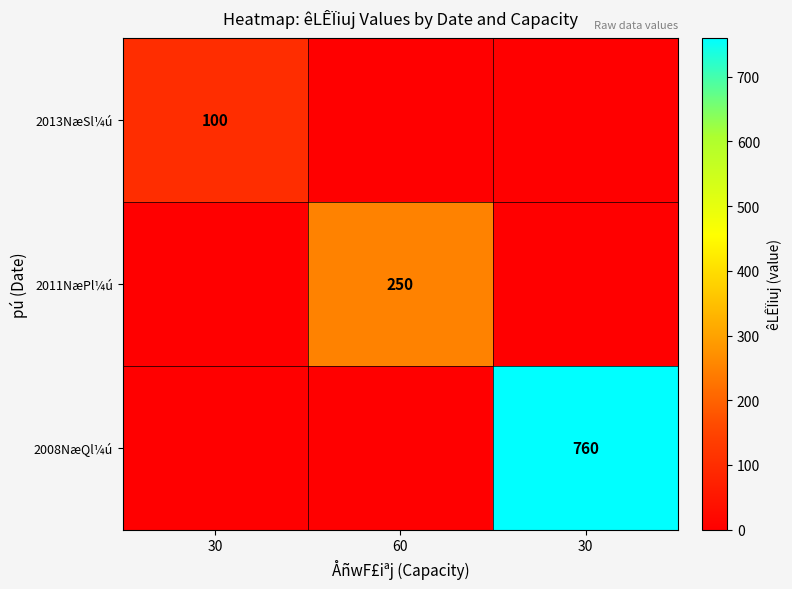

What is the difference between the maximum and minimum values in the 2008NæQl¼ú series?

760